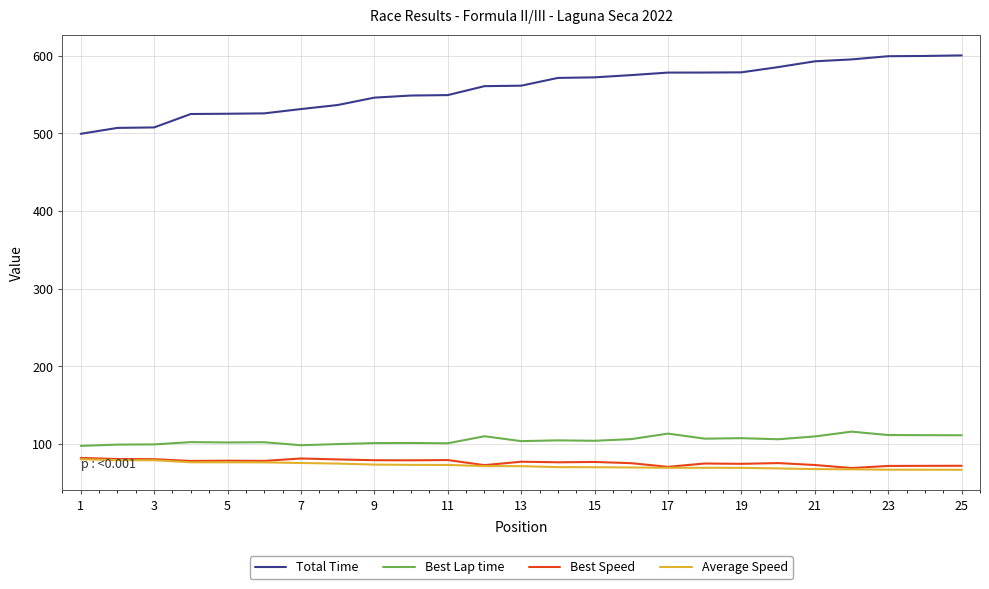

Which series has the largest range (max minus min)?

Total Time